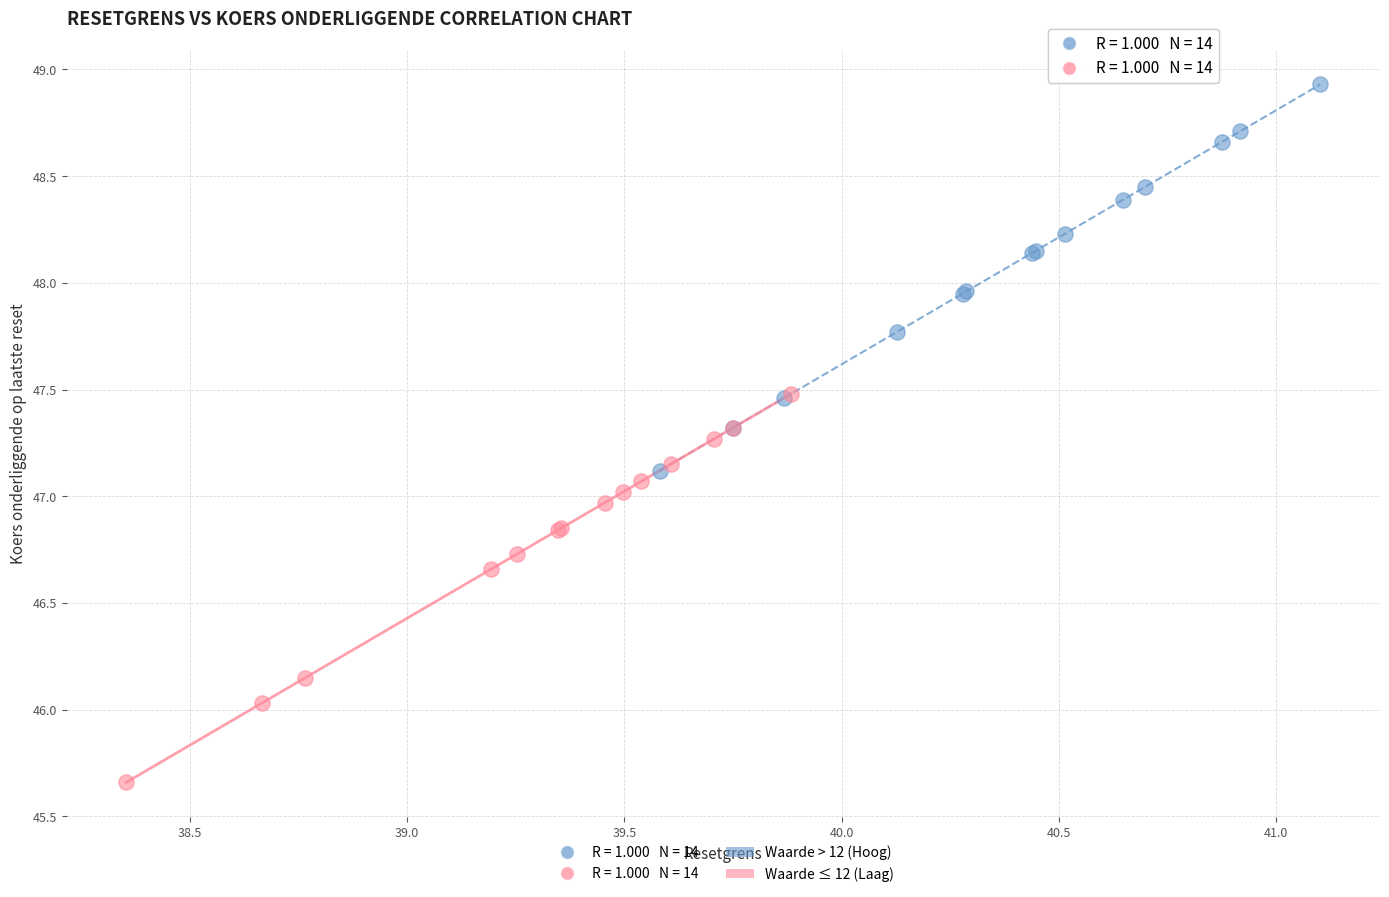

Which series contains the highest Y value?

Waarde > 12 (Hoog)